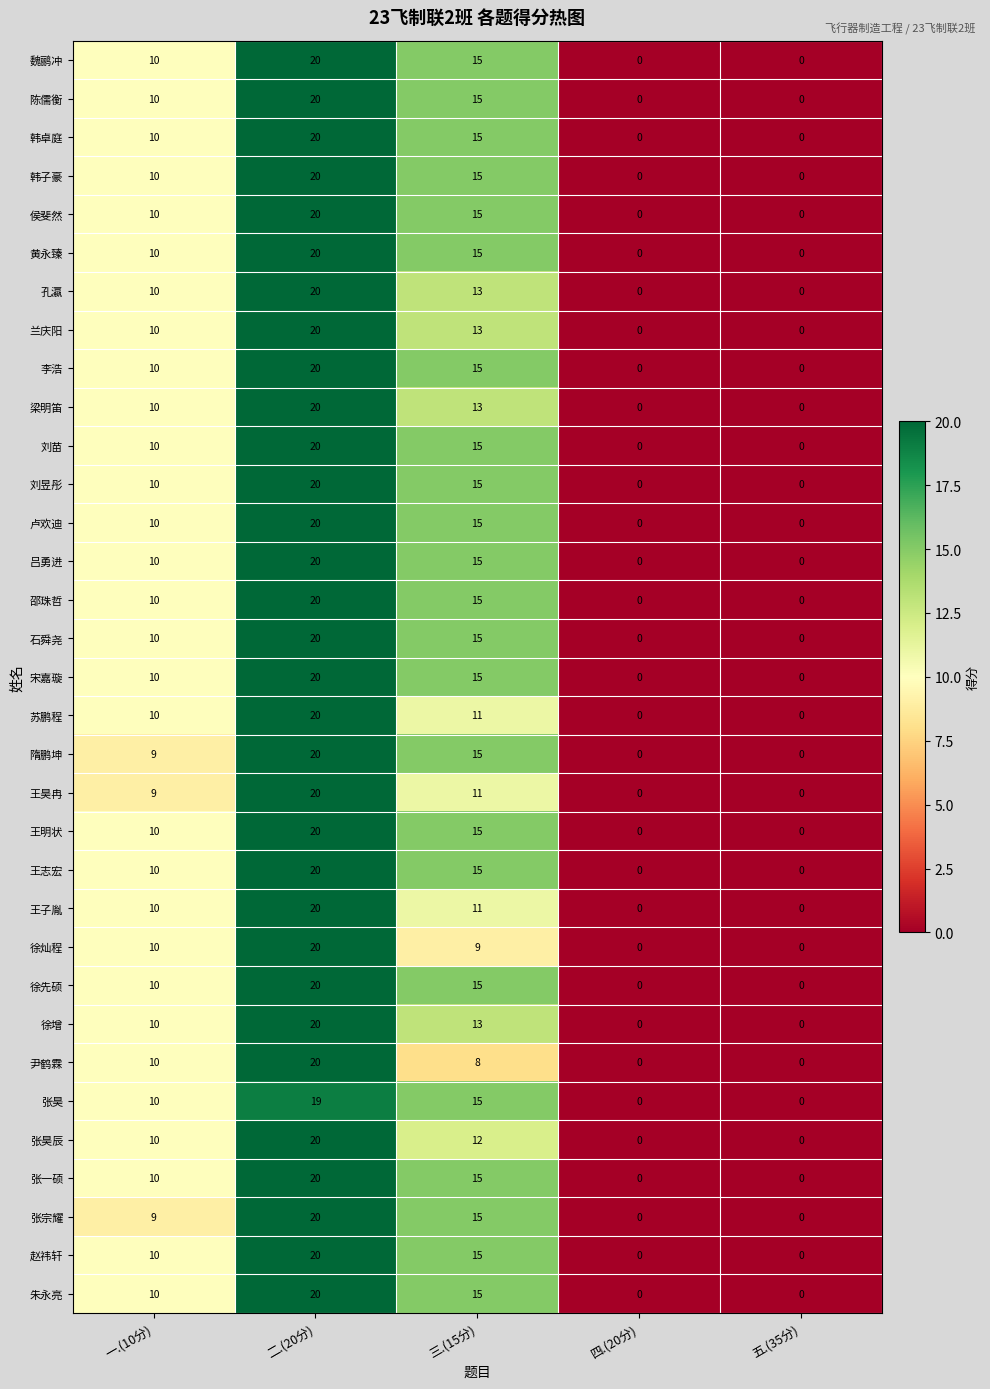

How many 卢欢迪 values are between 0 and 15?

4